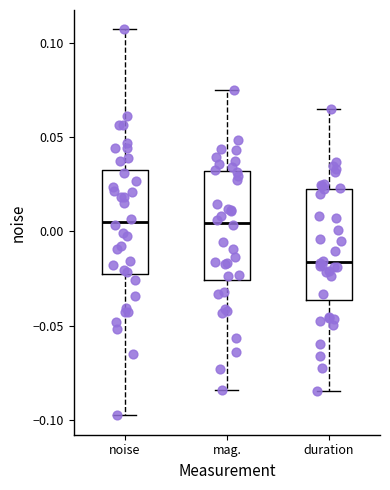

Where does the median line of the box for duration sit on the y-axis? The values are not printed on the chart, so give them approximately, as read against the axis.

-0.015